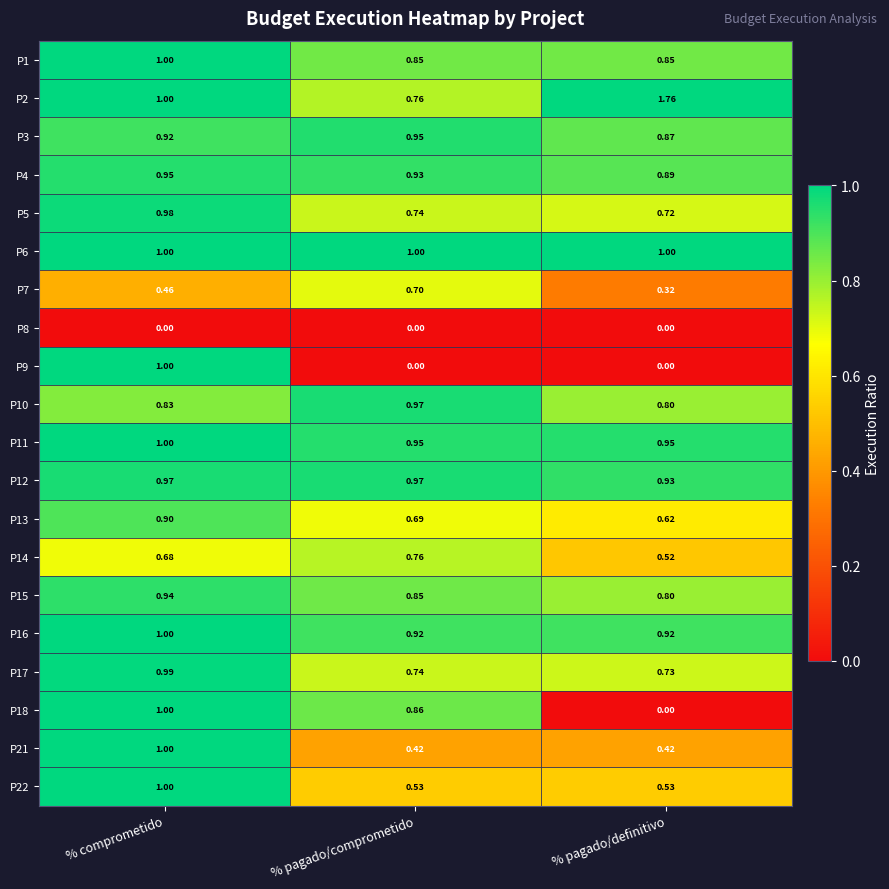

Which series has the largest total across all categories?

P2